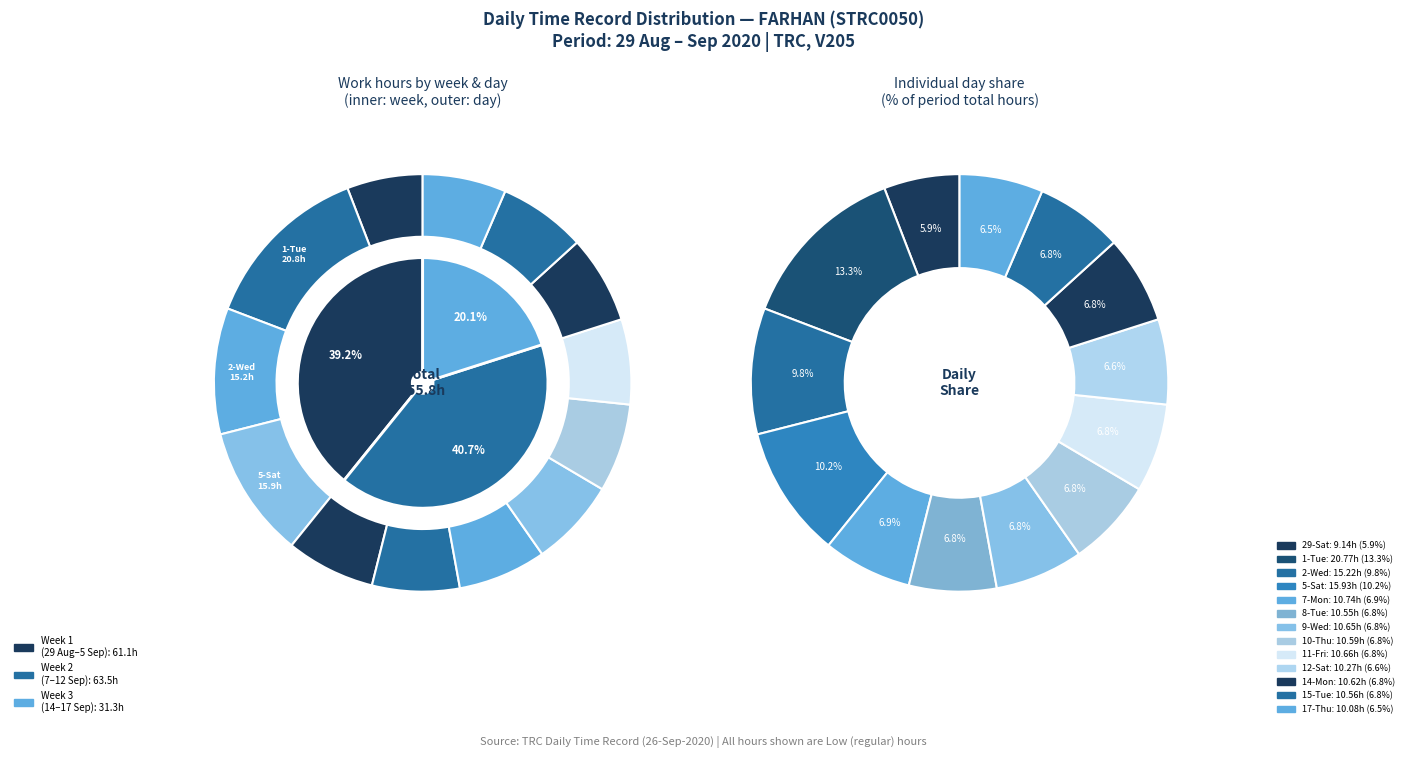

Rank the categories by value from lowest to highest.

29-Sat, 17-Thu, 12-Sat, 8-Tue, 15-Tue, 10-Thu, 14-Mon, 9-Wed, 11-Fri, 7-Mon, 2-Wed, 5-Sat, 1-Tue